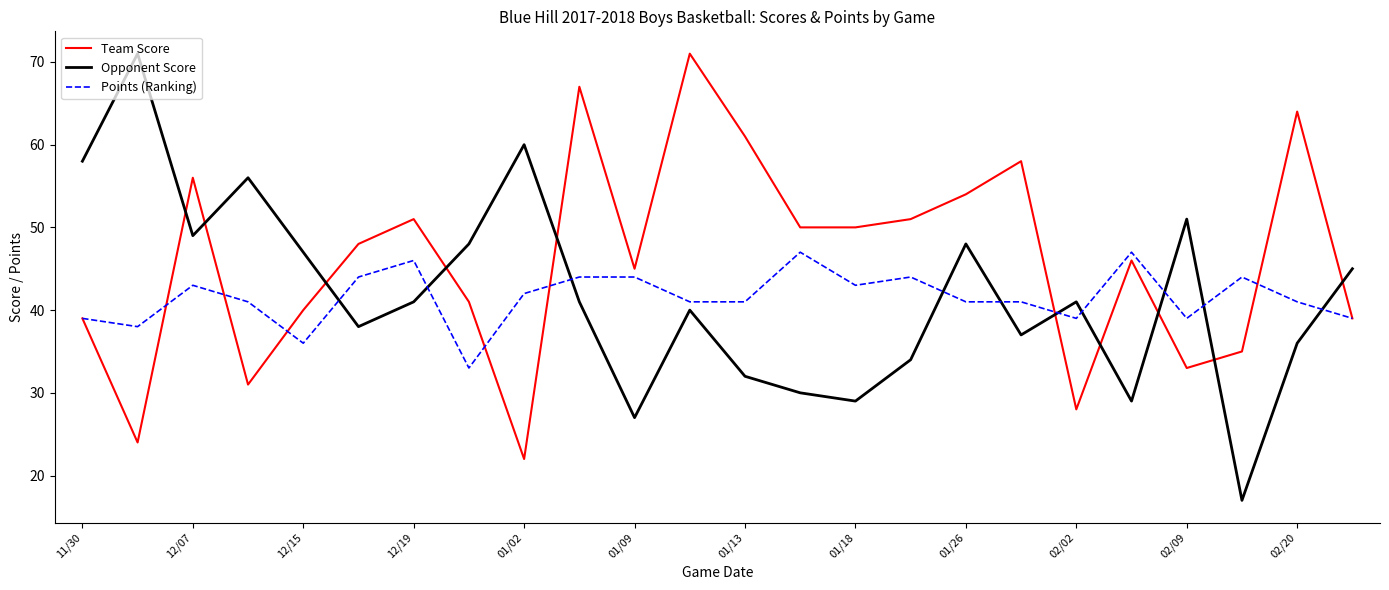

Which series has the largest total across all categories?

Team Score